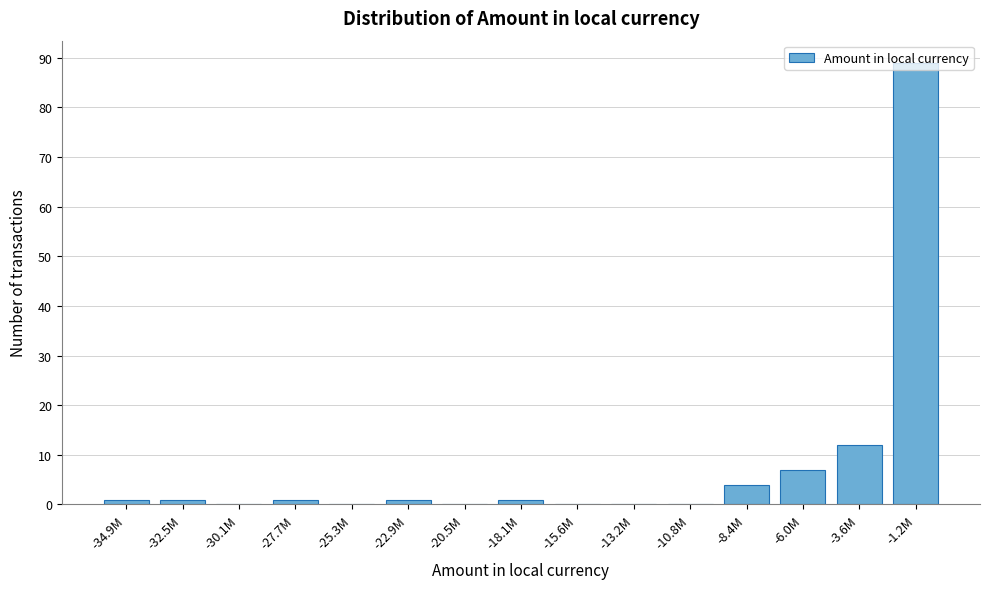

What is the maximum value shown in the chart?

89